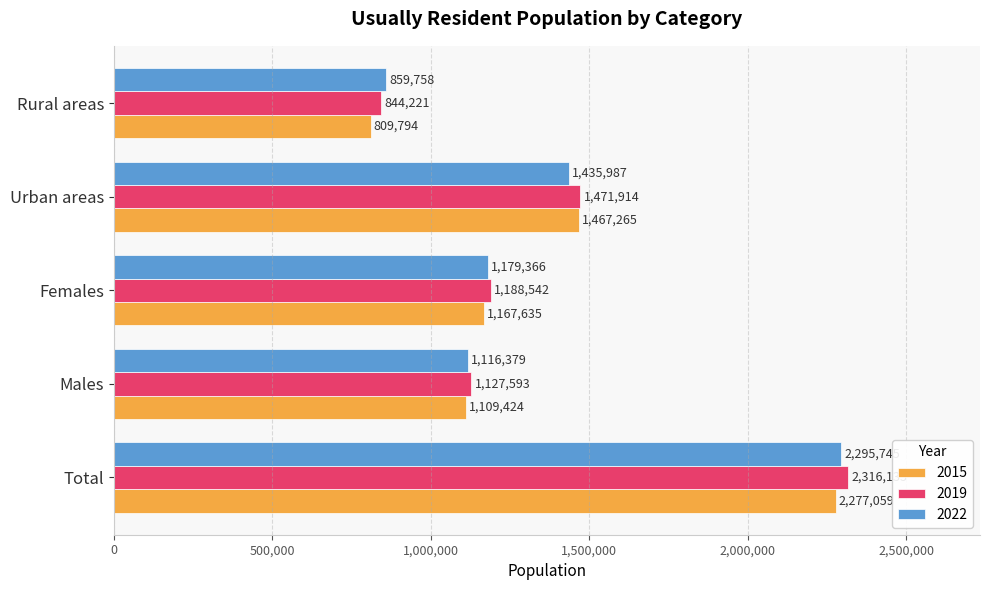

What is the sum of the 2015 values at Urban areas and Total?

3744324